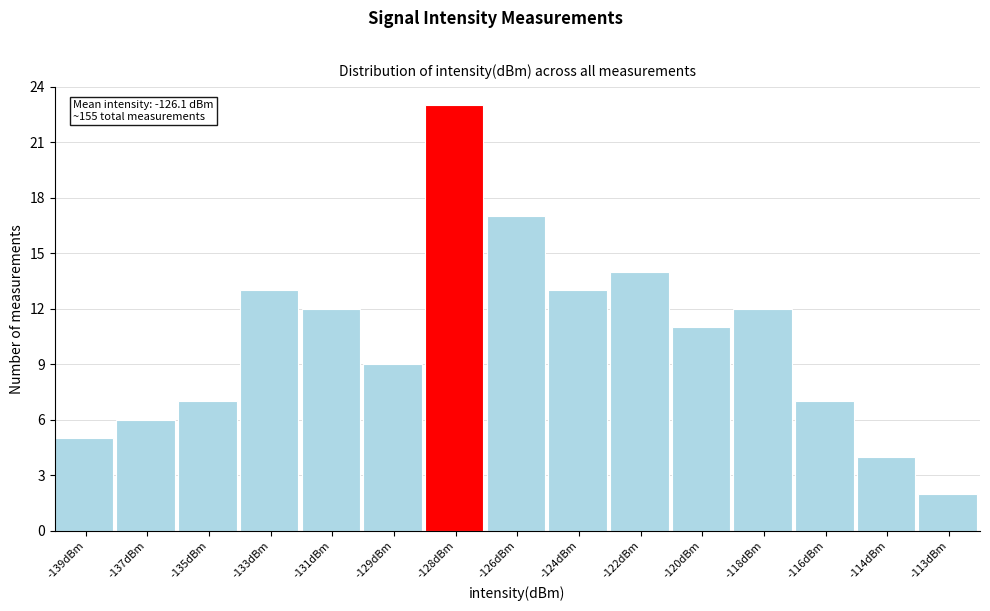

Reading left to right, what are all the values shown in this chart?

5	6	7	13	12	9	23	17	13	14	11	12	7	4	2